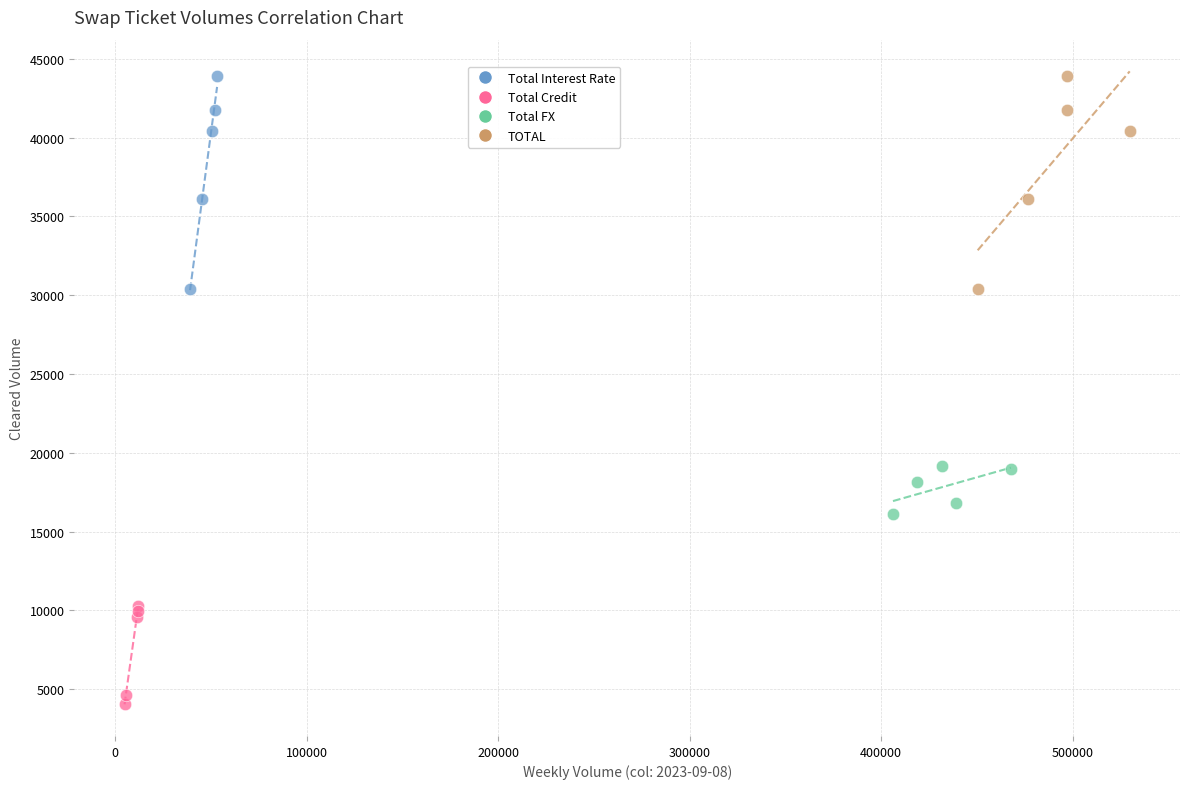

Which series contains the lowest Y value?

Total Credit